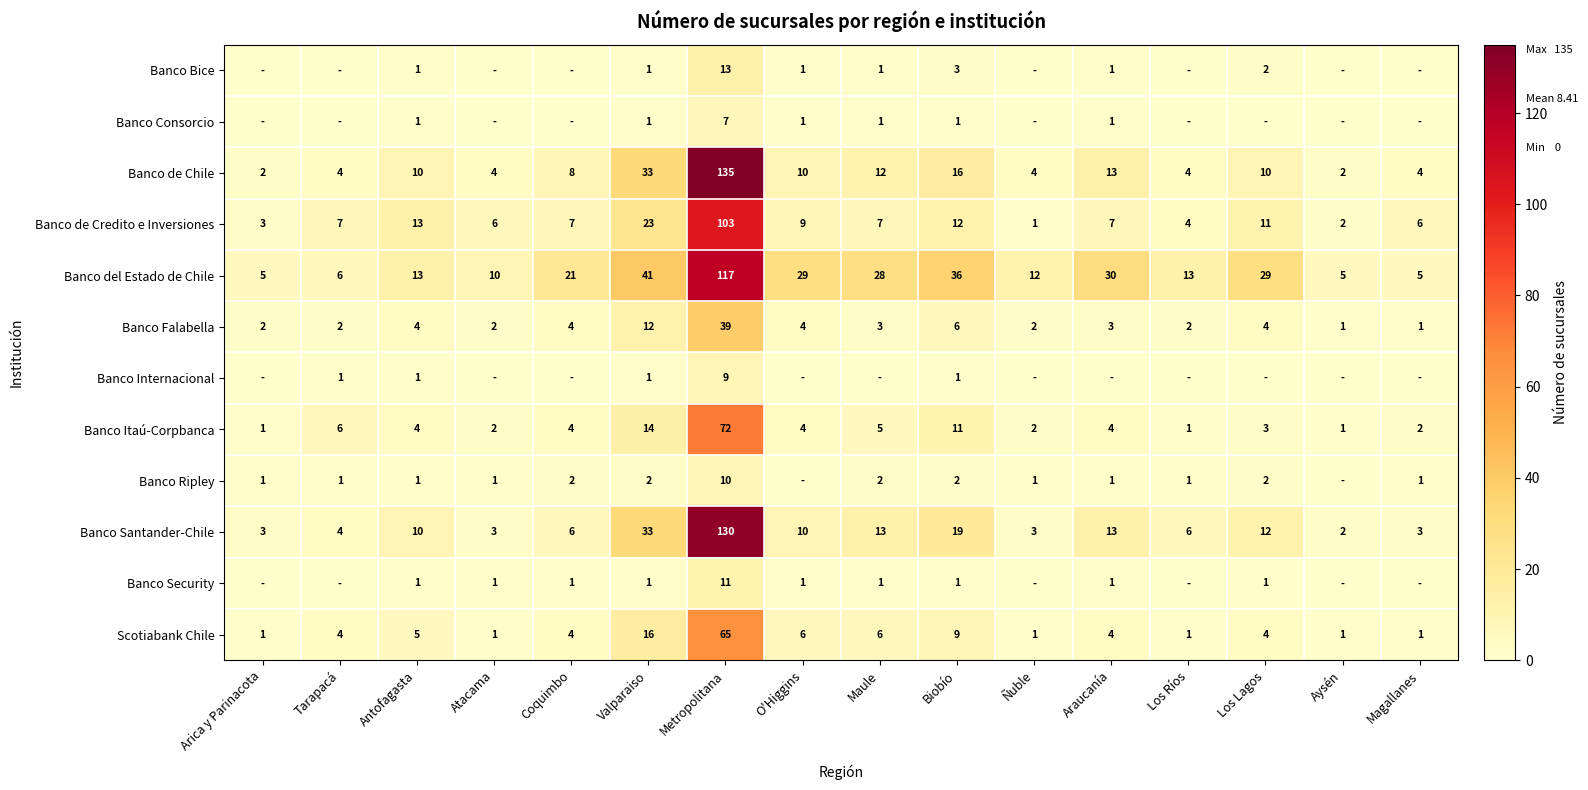

What is the difference between the highest and lowest values at Valparaiso?

40